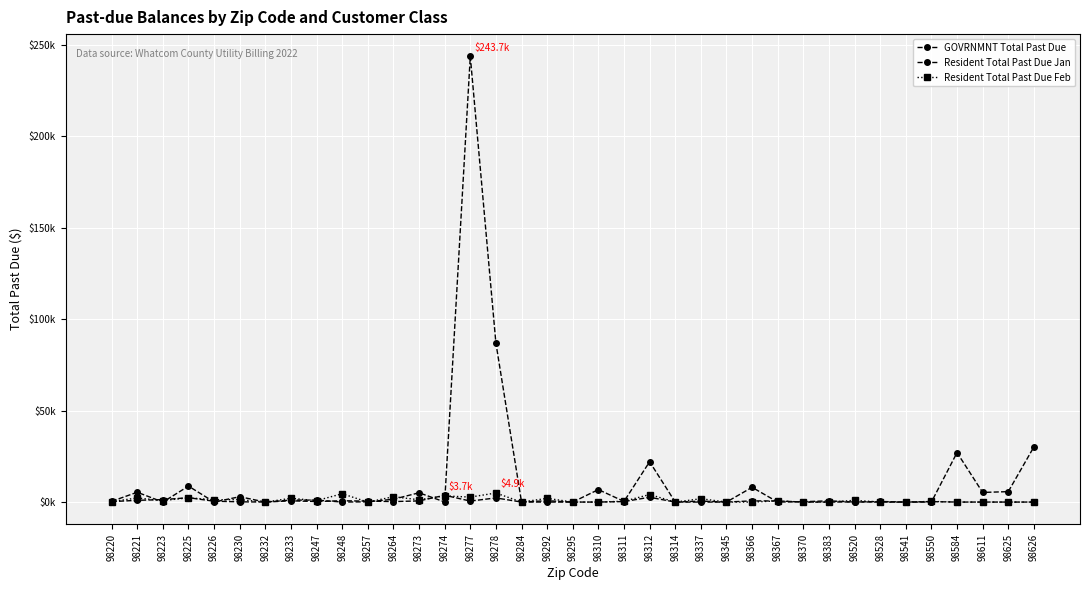

What is the sum of all Resident Total Past Due Jan values?

20.9